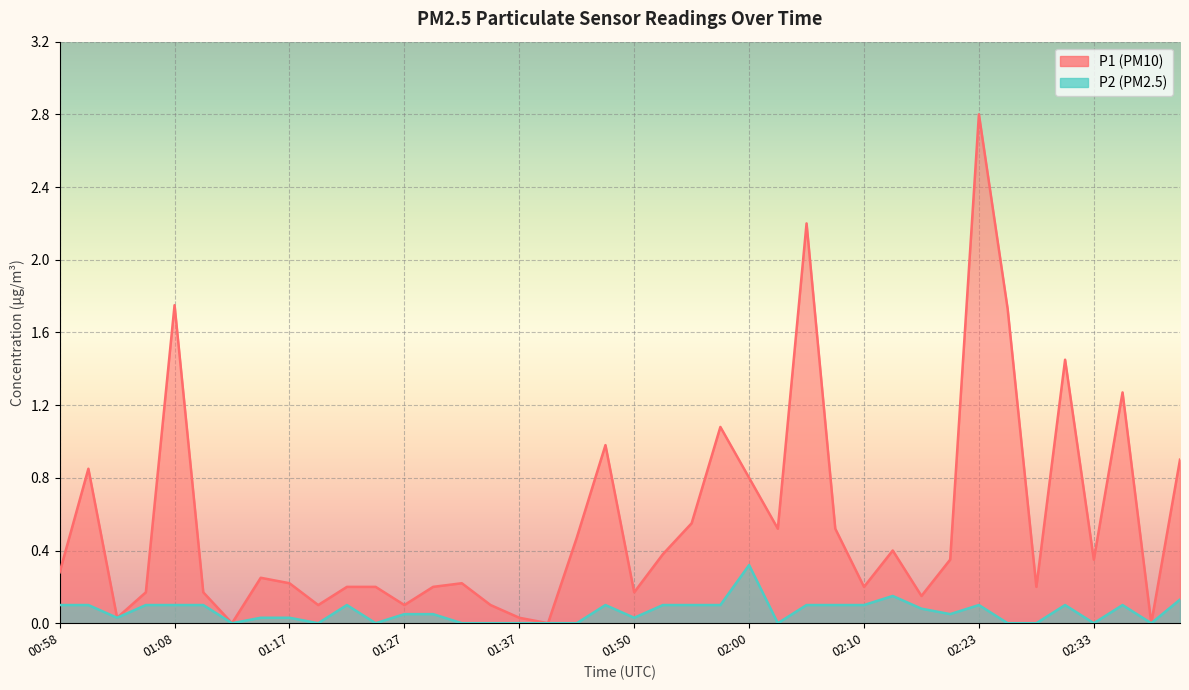

Which label corresponds to the smallest value in the chart?

01:13